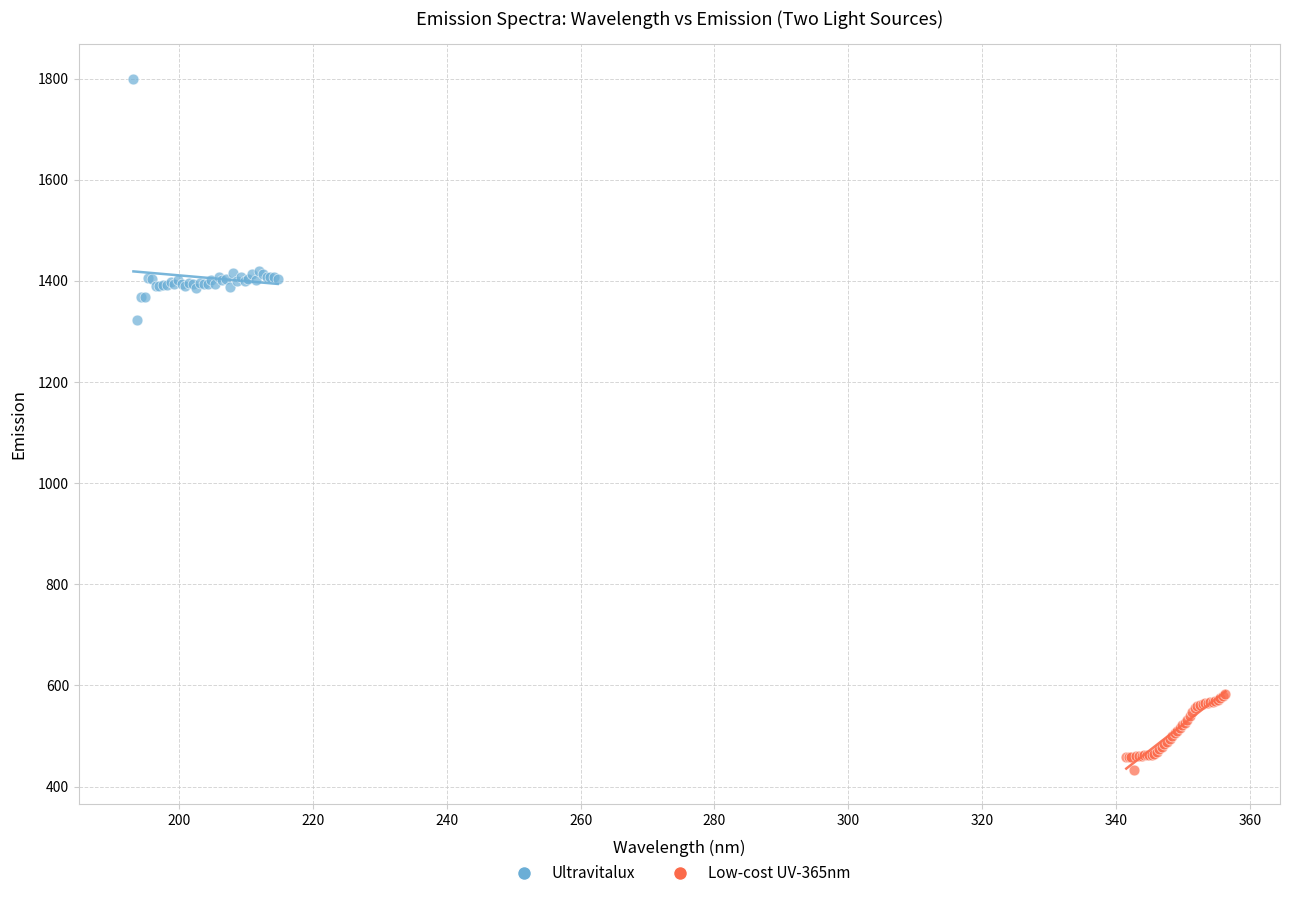

Which series contains the highest Y value?

Ultravitalux